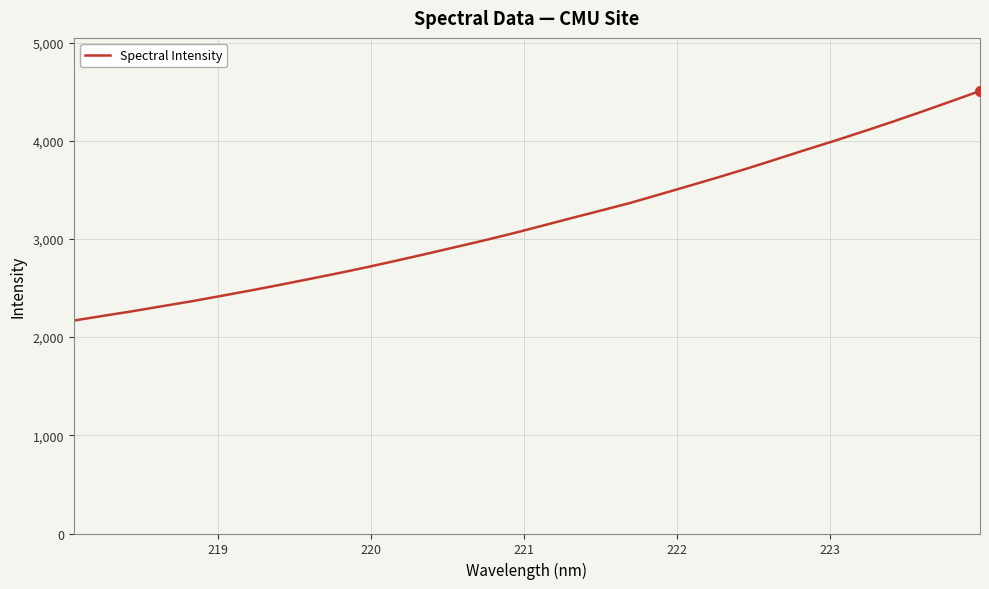

What is the maximum value shown in the chart?

4506.4